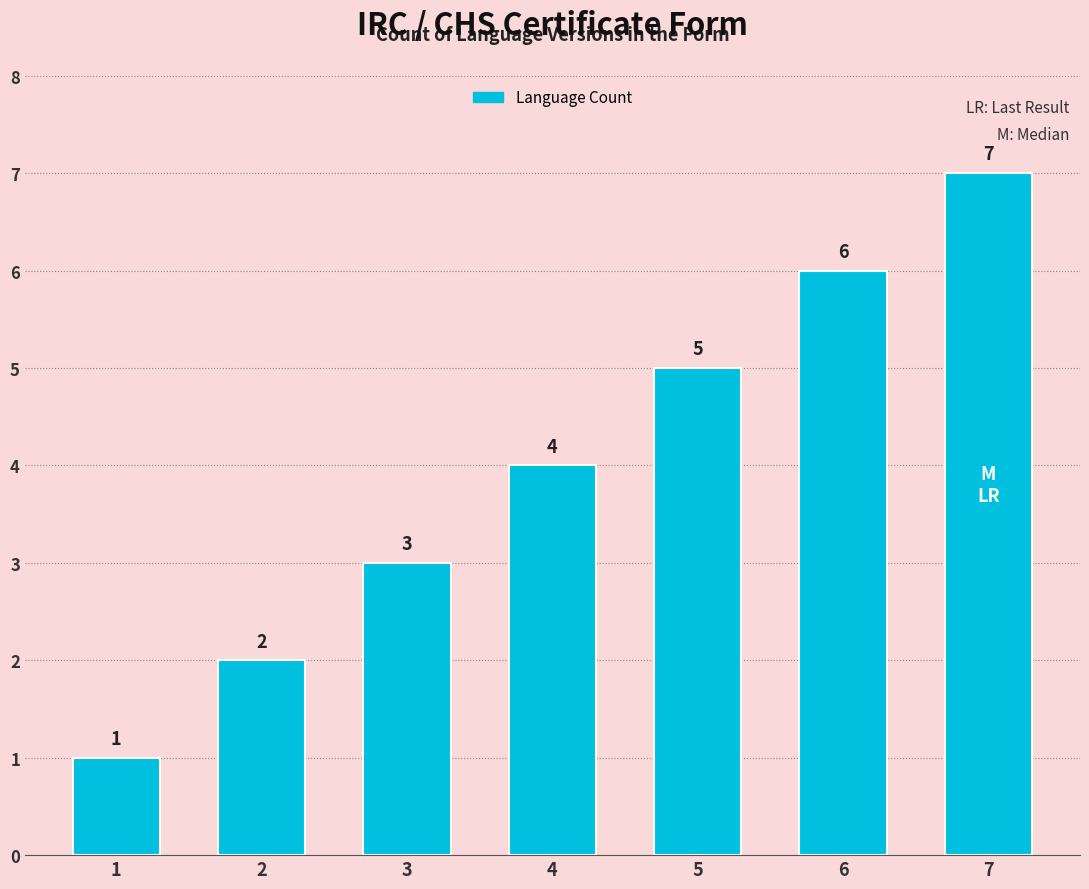

Reading left to right, what are all the values shown in this chart?

1	2	3	4	5	6	7